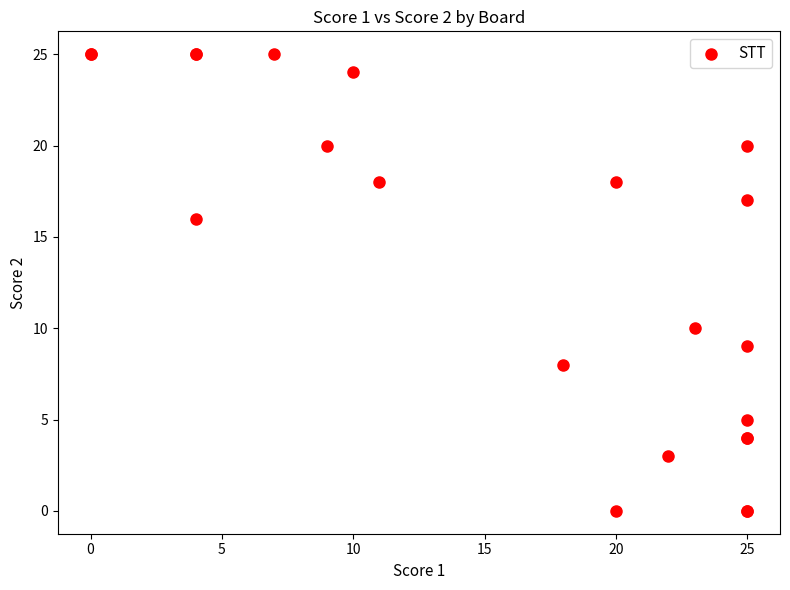

What Y value in the scatter plot is closest to 12?

10